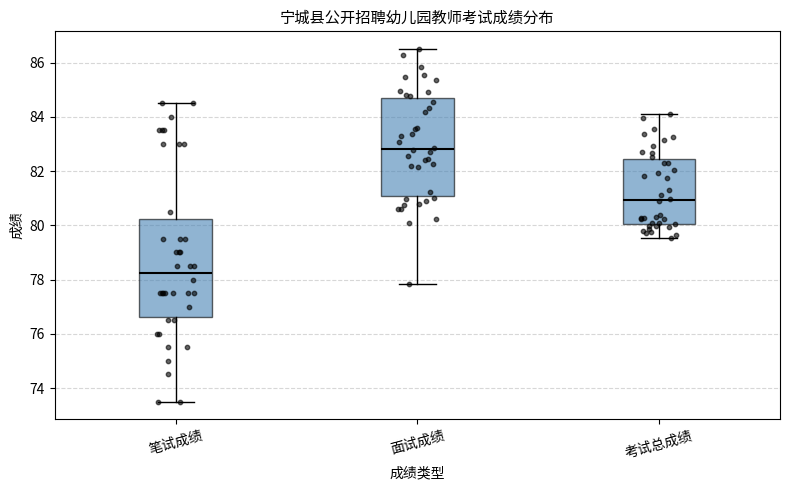

Reading left to right, transcribe this box plot: for each box, give where its median line is, the range the box spans, and where its two whiskers end, as read against the y-axis. The values are not printed on the chart, so give them approximately, as read against the axis.

笔试成绩: median 78.2, box 76.6 to 80.2, whiskers 73.6 to 84.6
面试成绩: median 82.8, box 81.0 to 84.8, whiskers 77.8 to 86.6
考试总成绩: median 81.0, box 80.0 to 82.4, whiskers 79.6 to 84.2